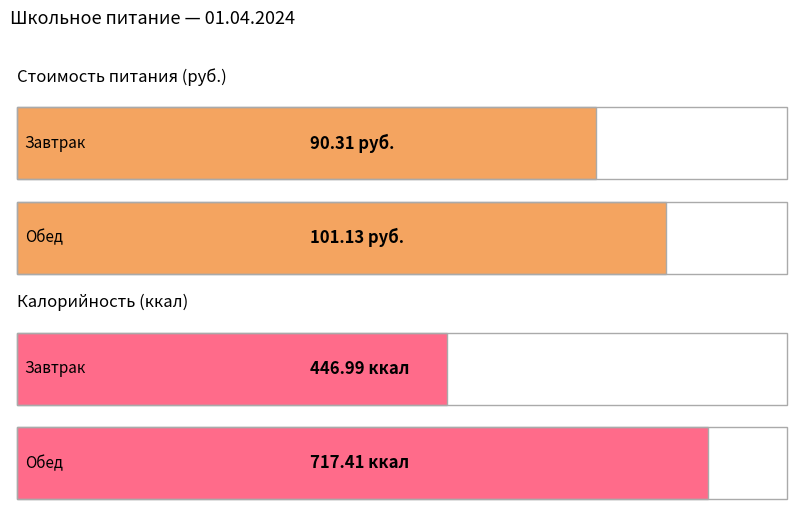

How many distinct data groups are displayed?

4